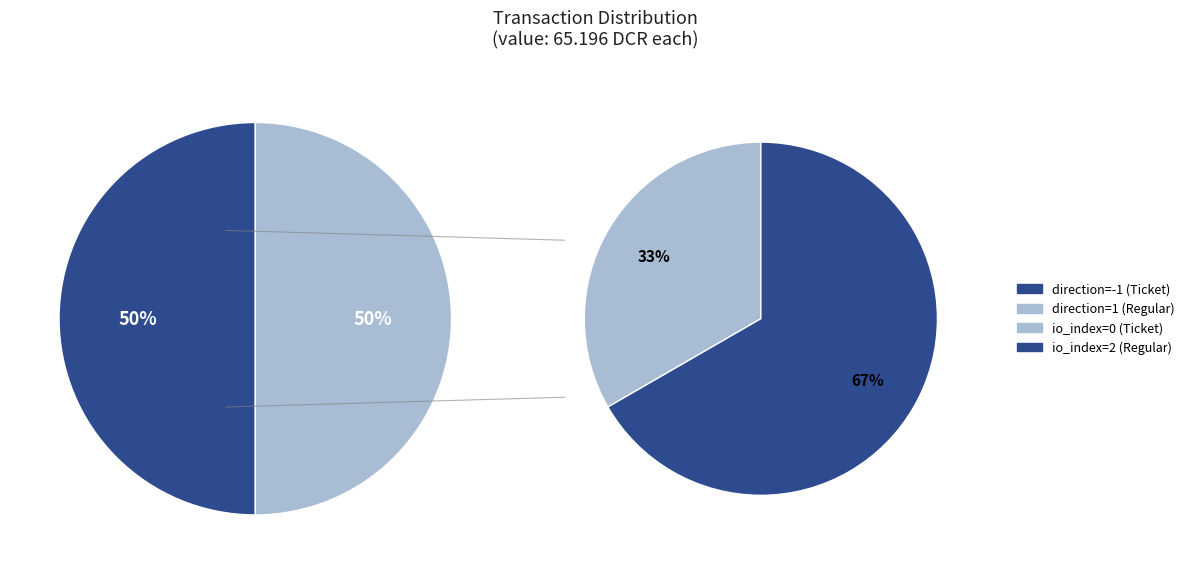

To the nearest percent, what is the combined percentage of direction=1 (Regular) and direction=-1 (Ticket)?

100%